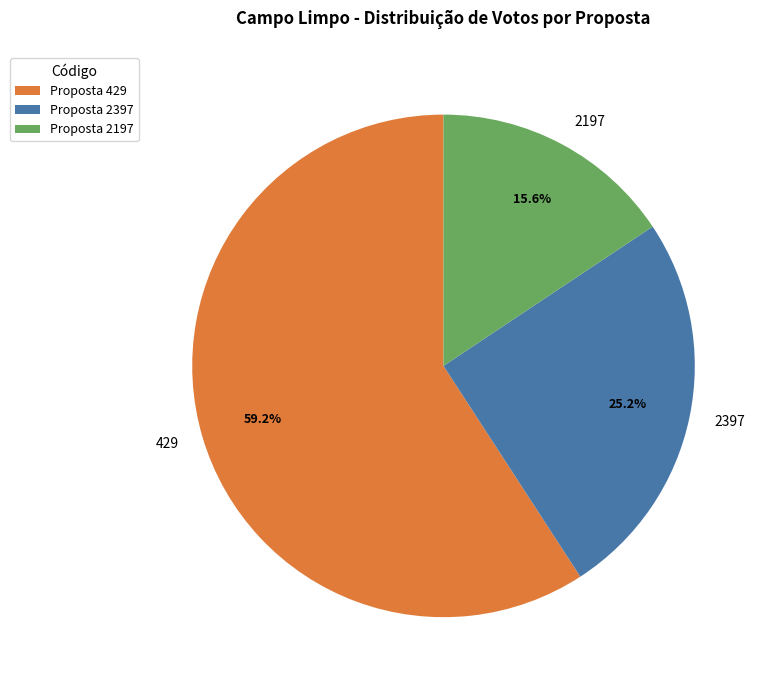

What is the majority slice?

429